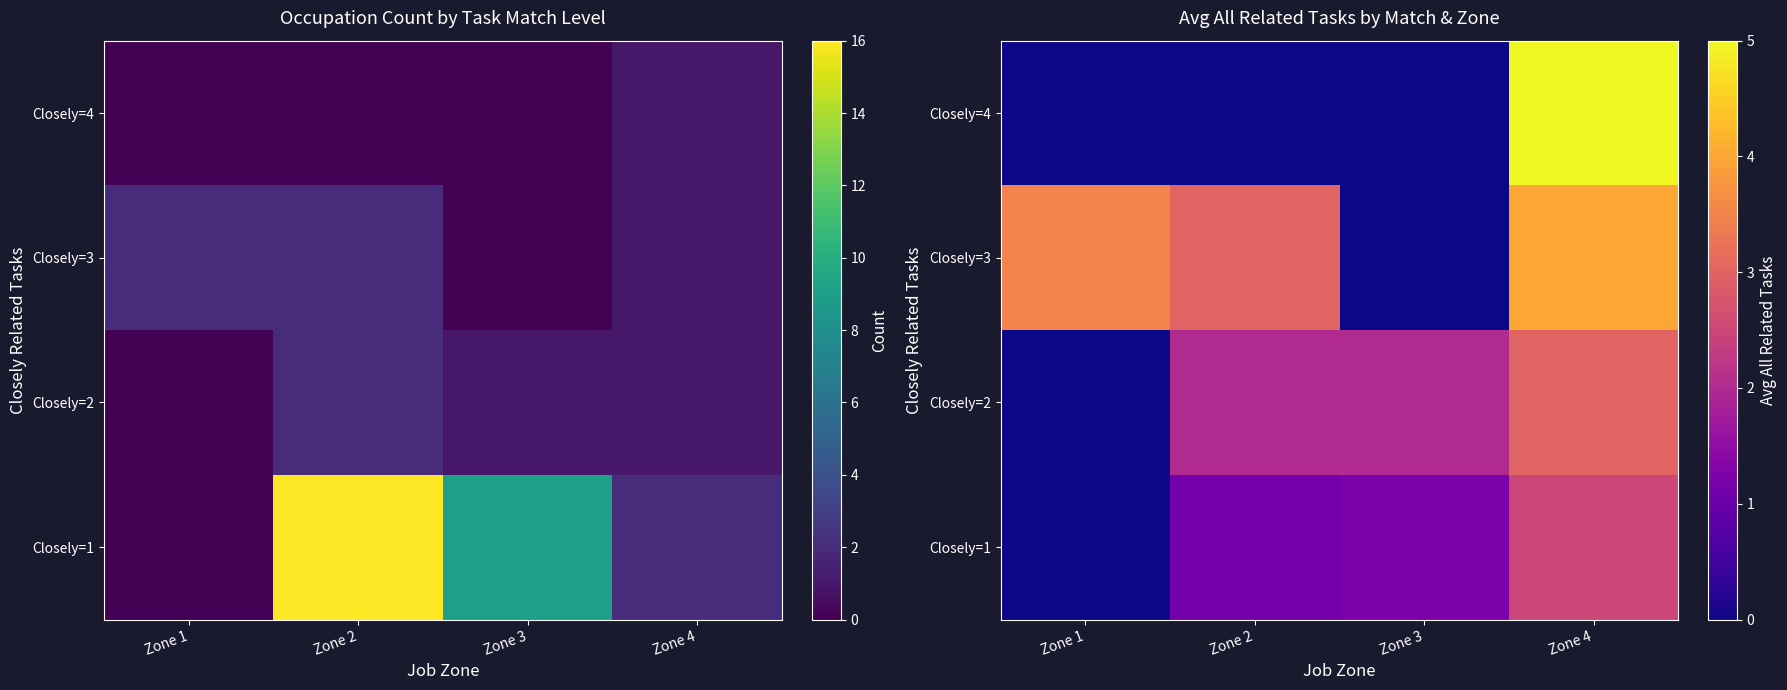

Which series has the largest total across all categories?

Closely=3